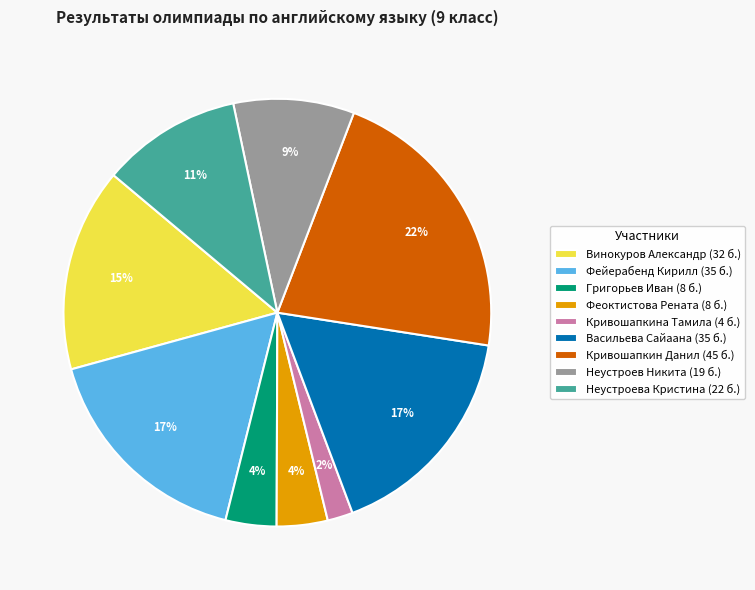

Is there any slice that represents more than half of the pie?

No